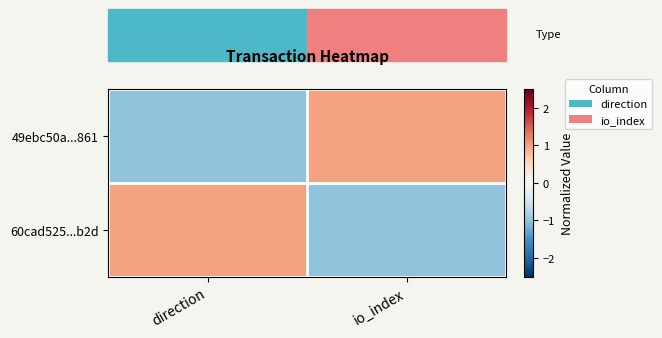

Reading right to left, transcribe all the data shown in this chart.

49ebc50a...861: io_index=1	direction=-1
60cad525...b2d: io_index=-1	direction=1